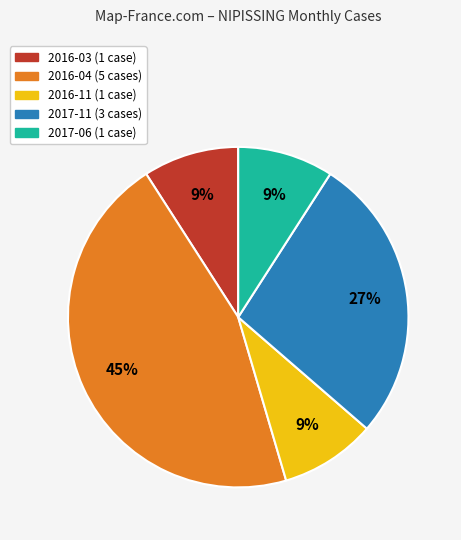

The 2017-06 slice represents 9% of the pie. True or false?

True